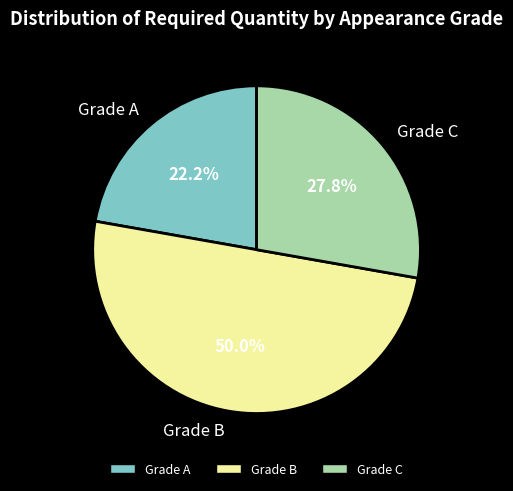

Approximately how many times larger is the value at Grade B compared to Grade A?

2.3